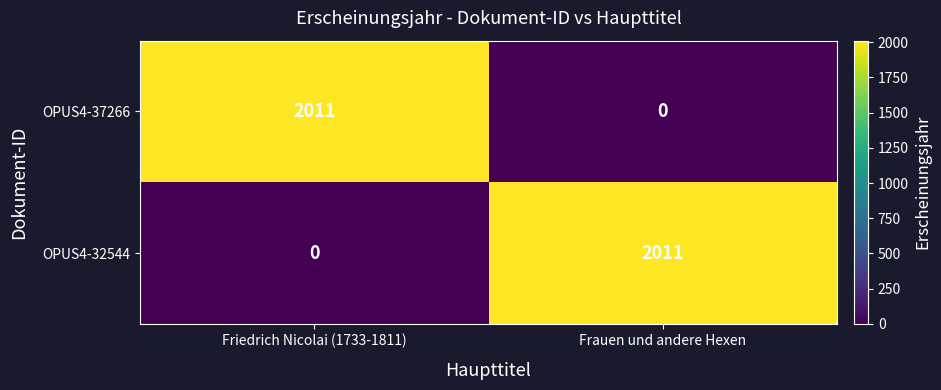

What is the difference between the OPUS4-32544 values at Friedrich Nicolai (1733-1811) and Frauen und andere Hexen?

2011